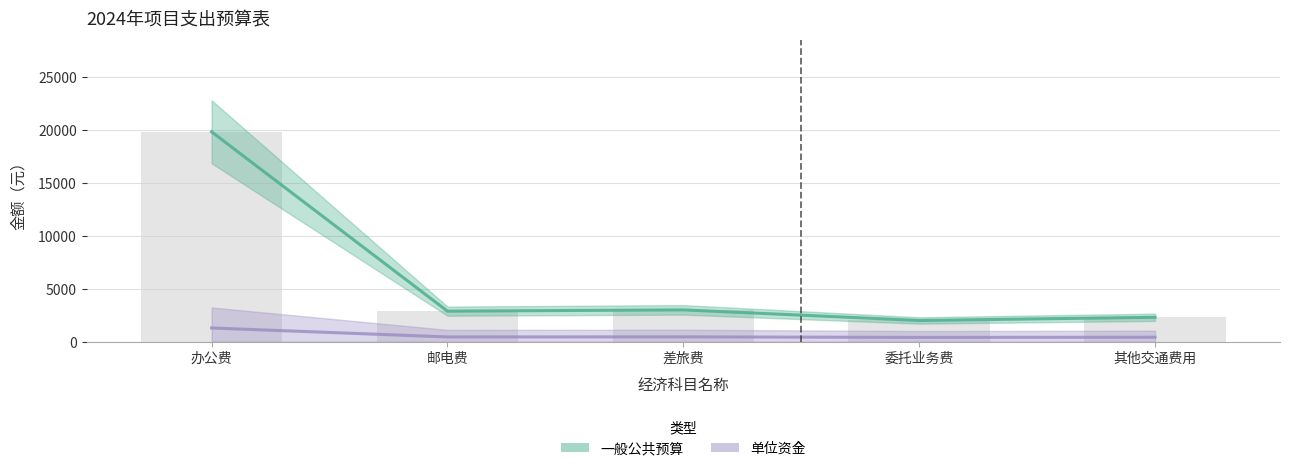

Reading left to right, extract all data points from this chart.

19820	2880	3000	2000	2300